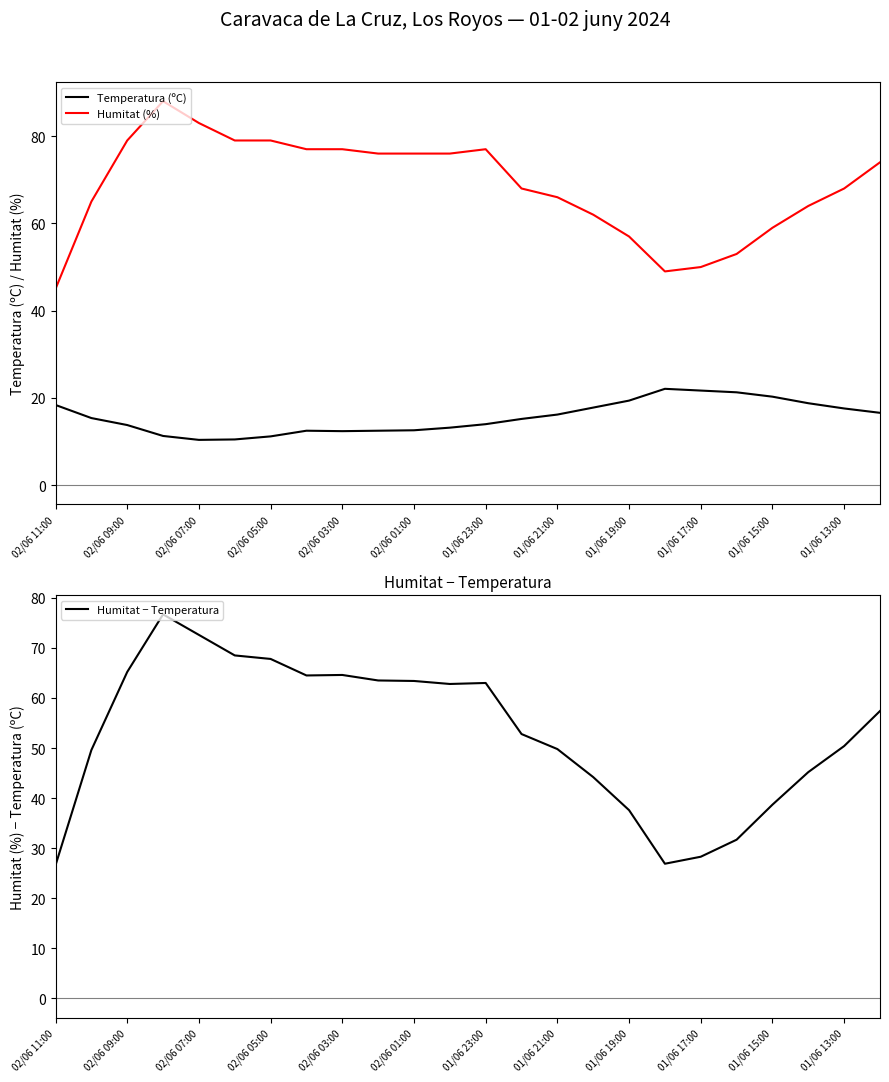

List the series in order of their peak value, highest first.

Humitat (%), Humitat − Temperatura, Temperatura (ºC)